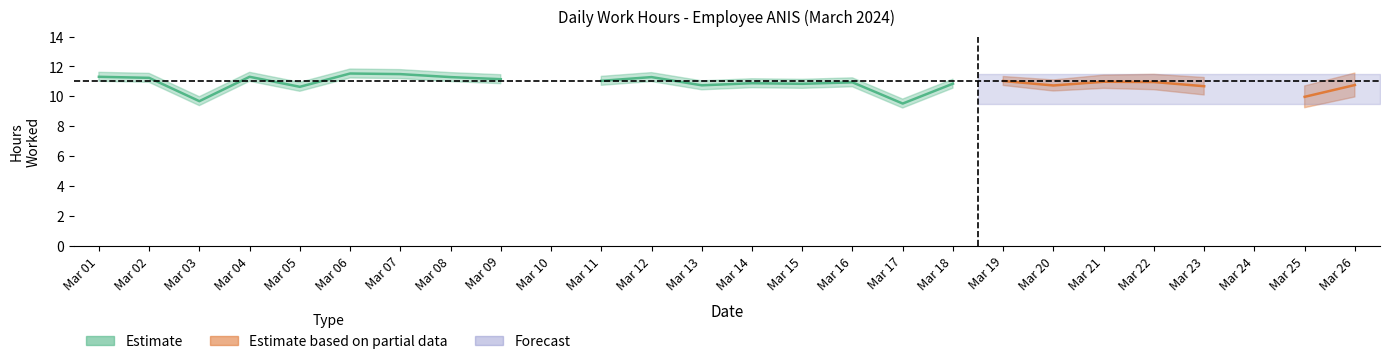

What is the greatest value displayed?

11.5